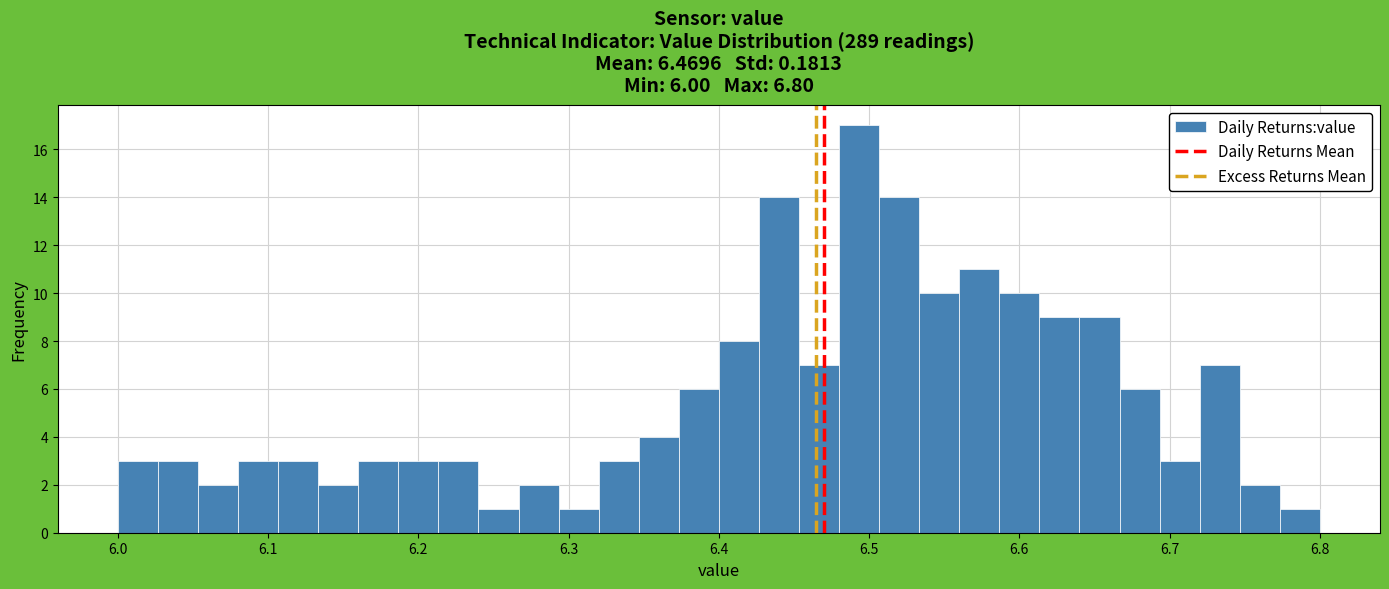

Around what value on the x-axis is the tallest bar? Give the approximate position of its centre, as read against the axis.

6.49